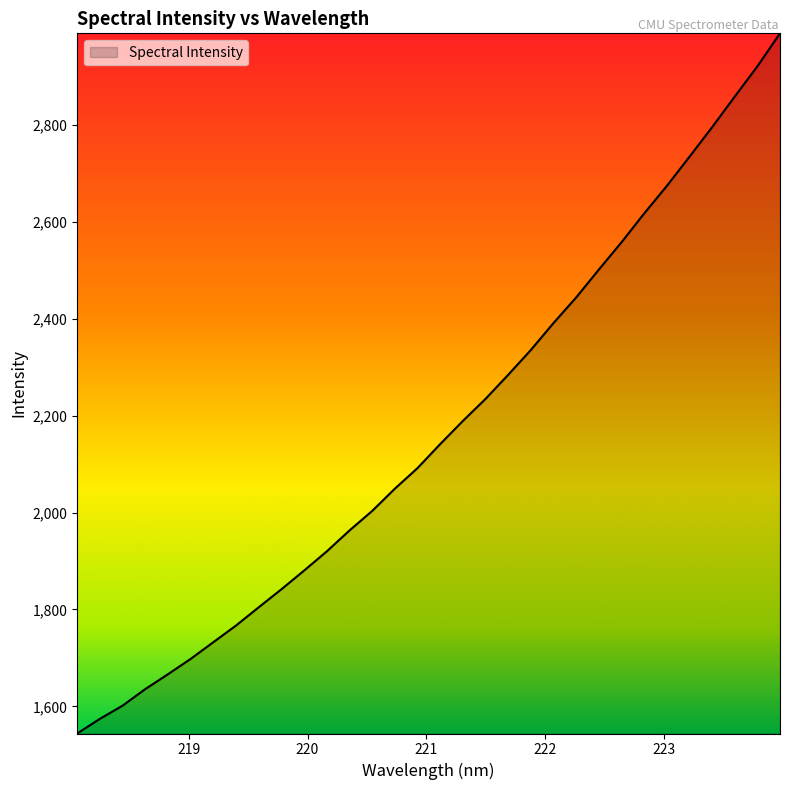

What is the difference between the maximum and minimum values?

1443.9